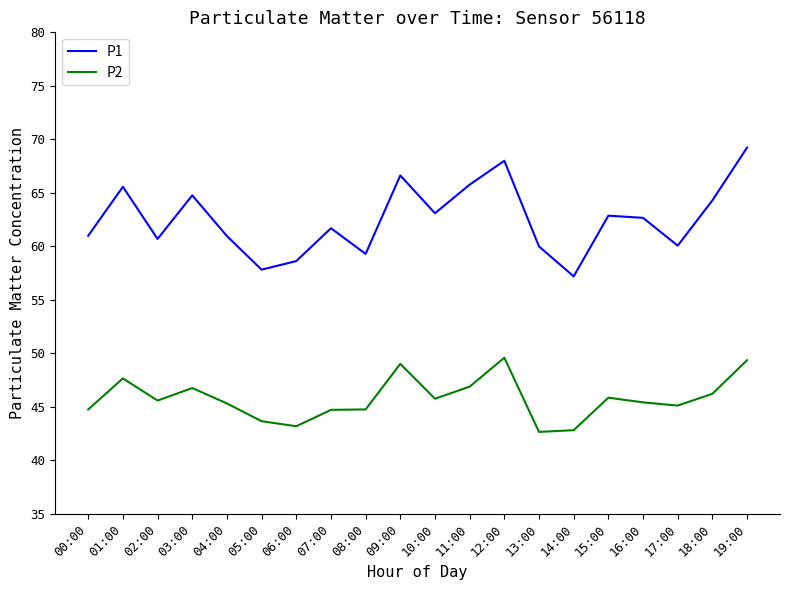

What are all the series names shown in the legend?

P1, P2